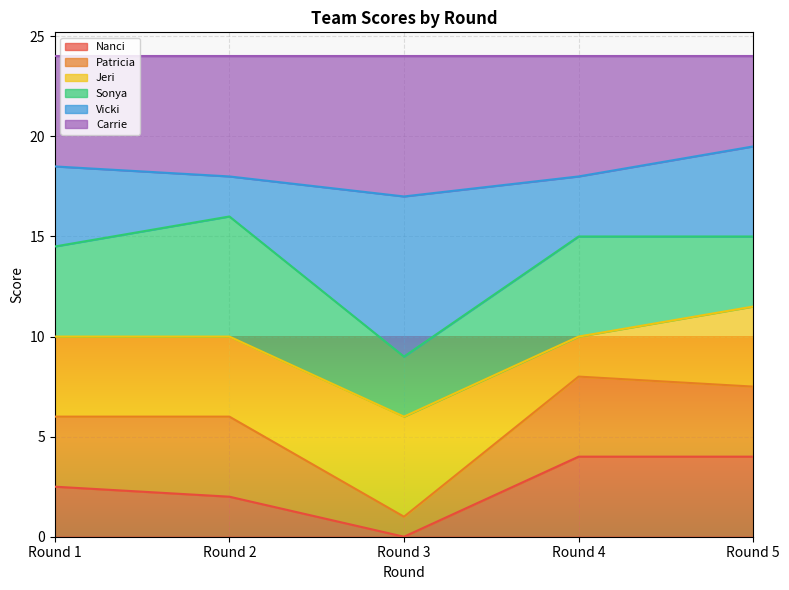

Which series has the largest total across all categories?

Carrie